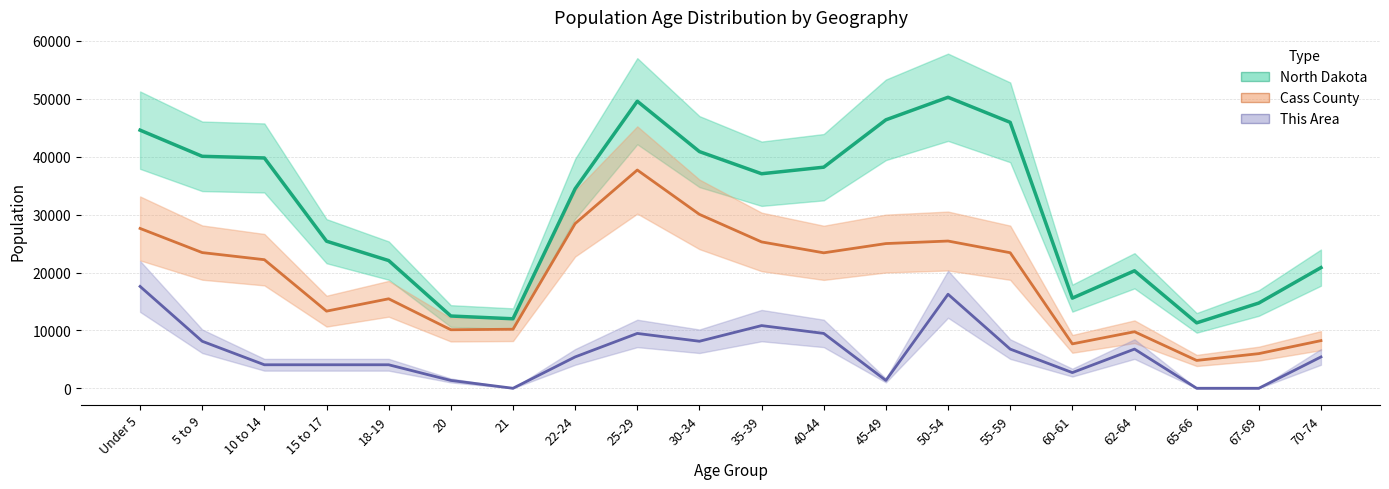

What is the value of the North Dakota point at the 5th from the left?

22064.0